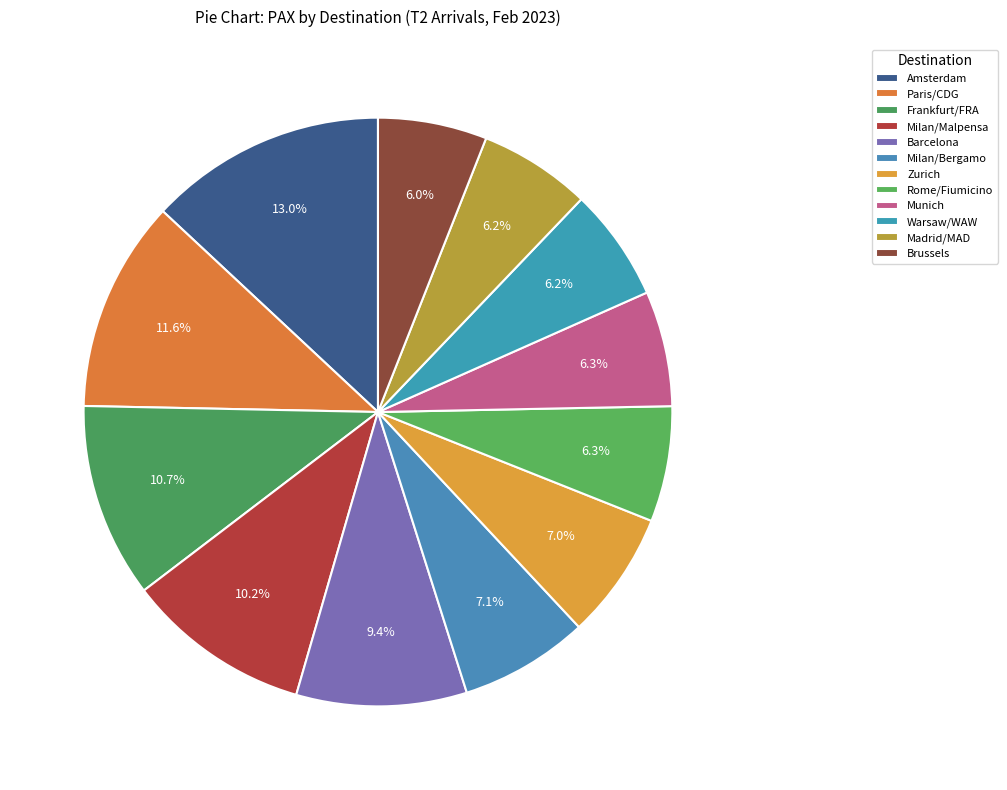

True or false: Warsaw/WAW accounts for 6% of the total.

True